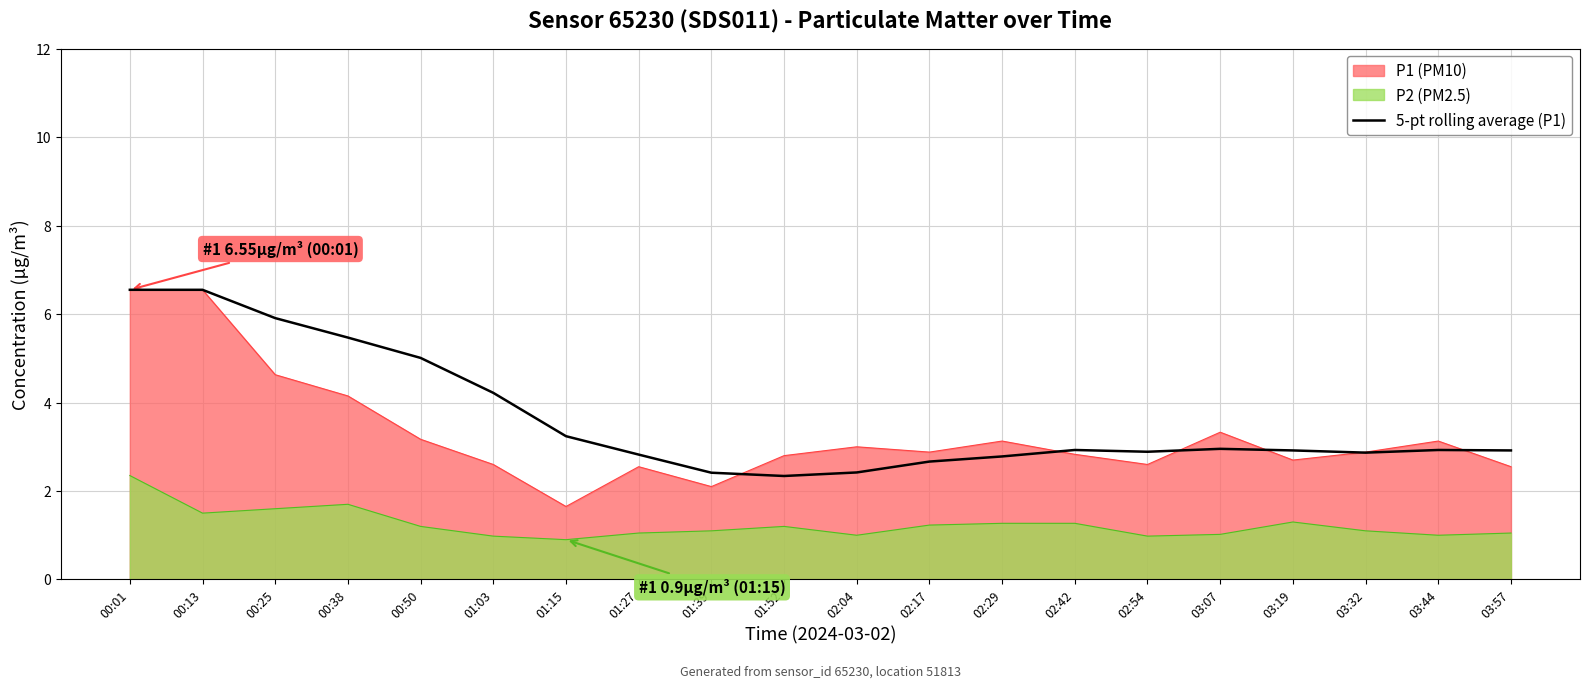

At 01:15, list the series in order from smallest to largest.

P2 (PM2.5), P1 (PM10), 5-pt rolling average (P1)